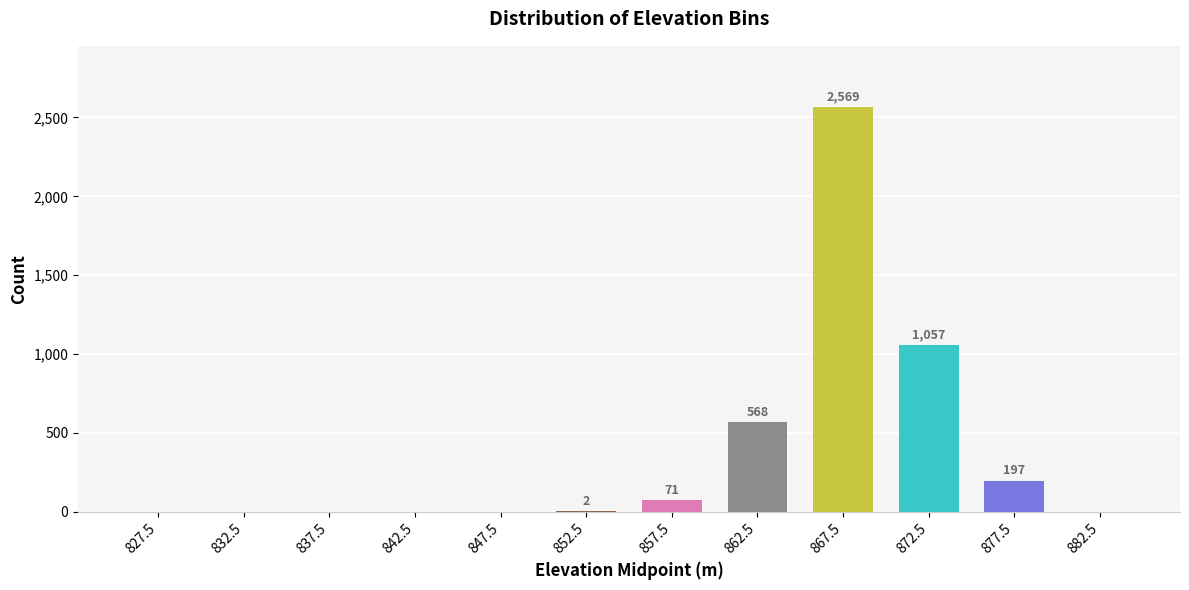

Which has a higher value, 862.5 or 882.5?

862.5